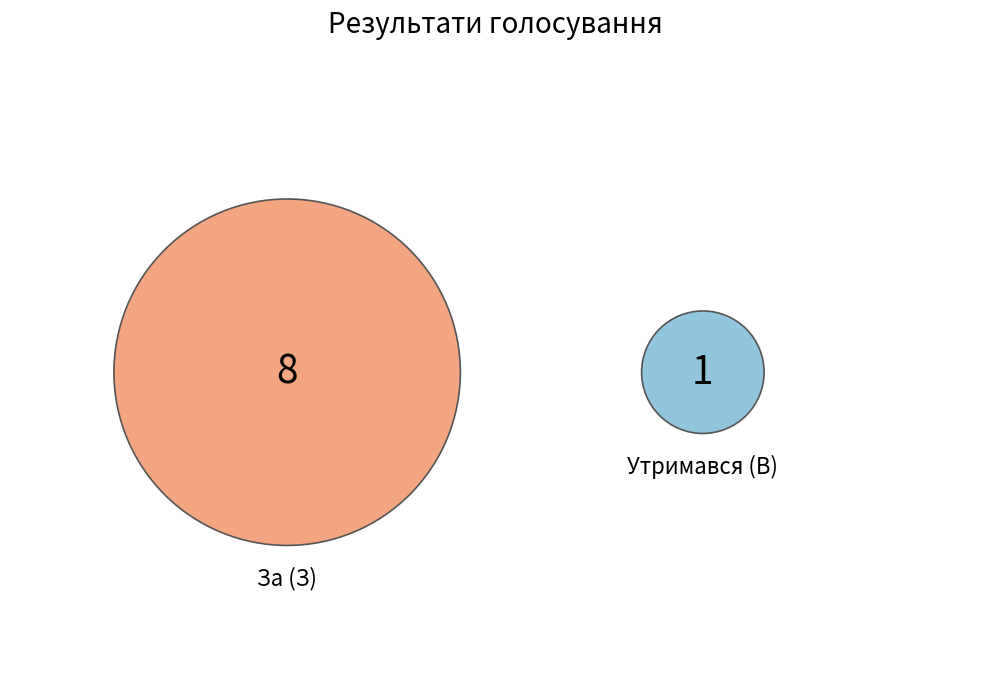

Which category accounts for the majority?

За (З)